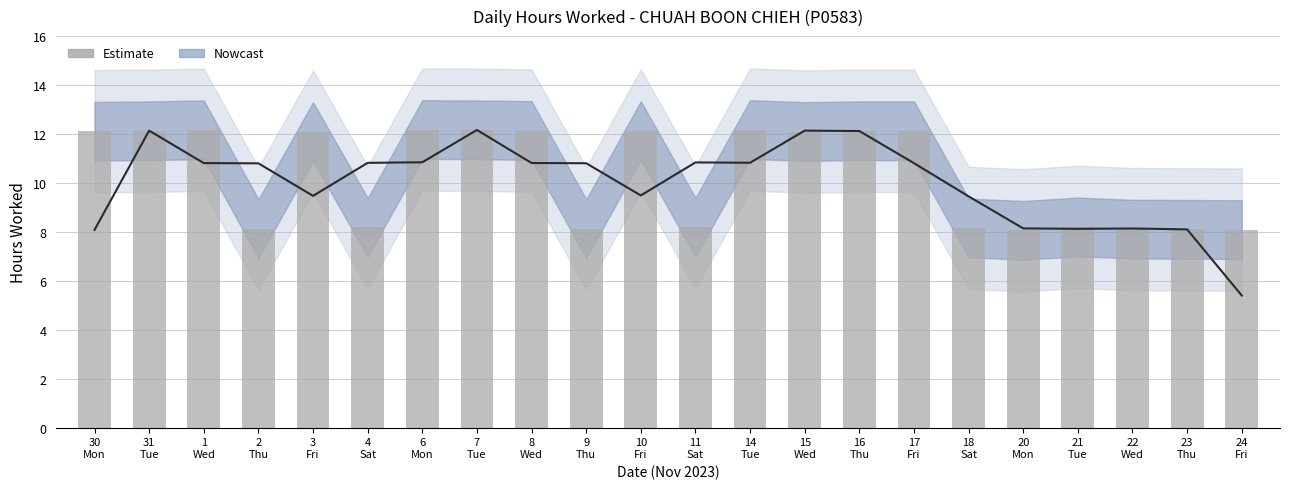

At which label is the value closest to 10?

21
Tue